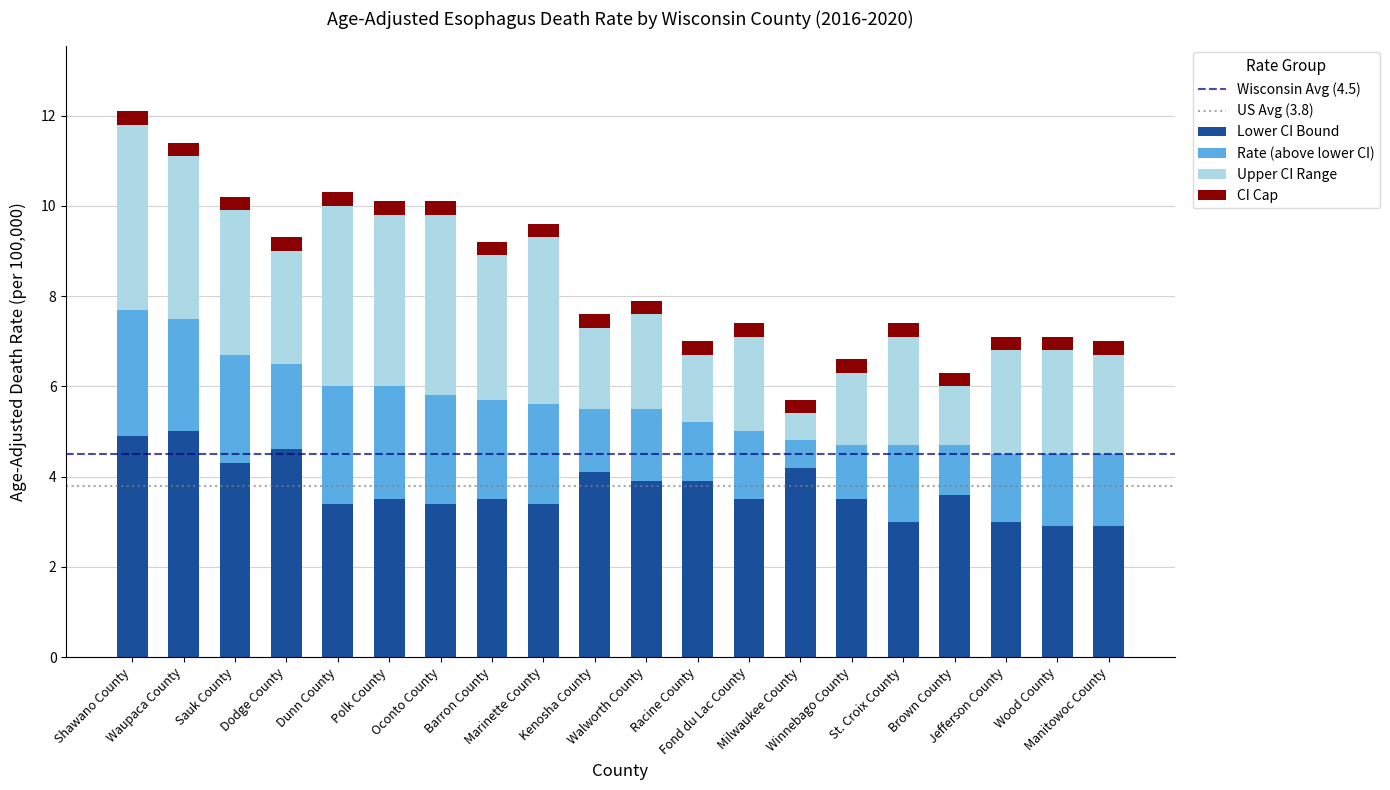

What is the highest value of the Lower CI Bound series?

5.0